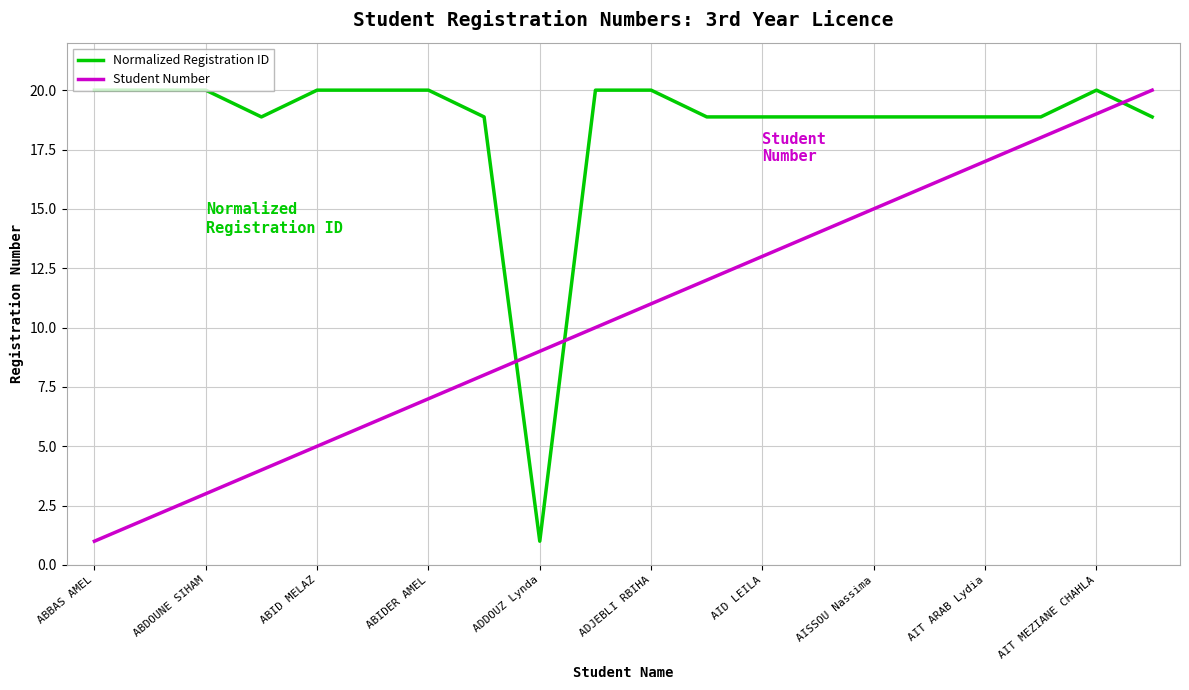

Rank the series by their average value, from lowest to highest.

Student Number, Normalized Registration ID